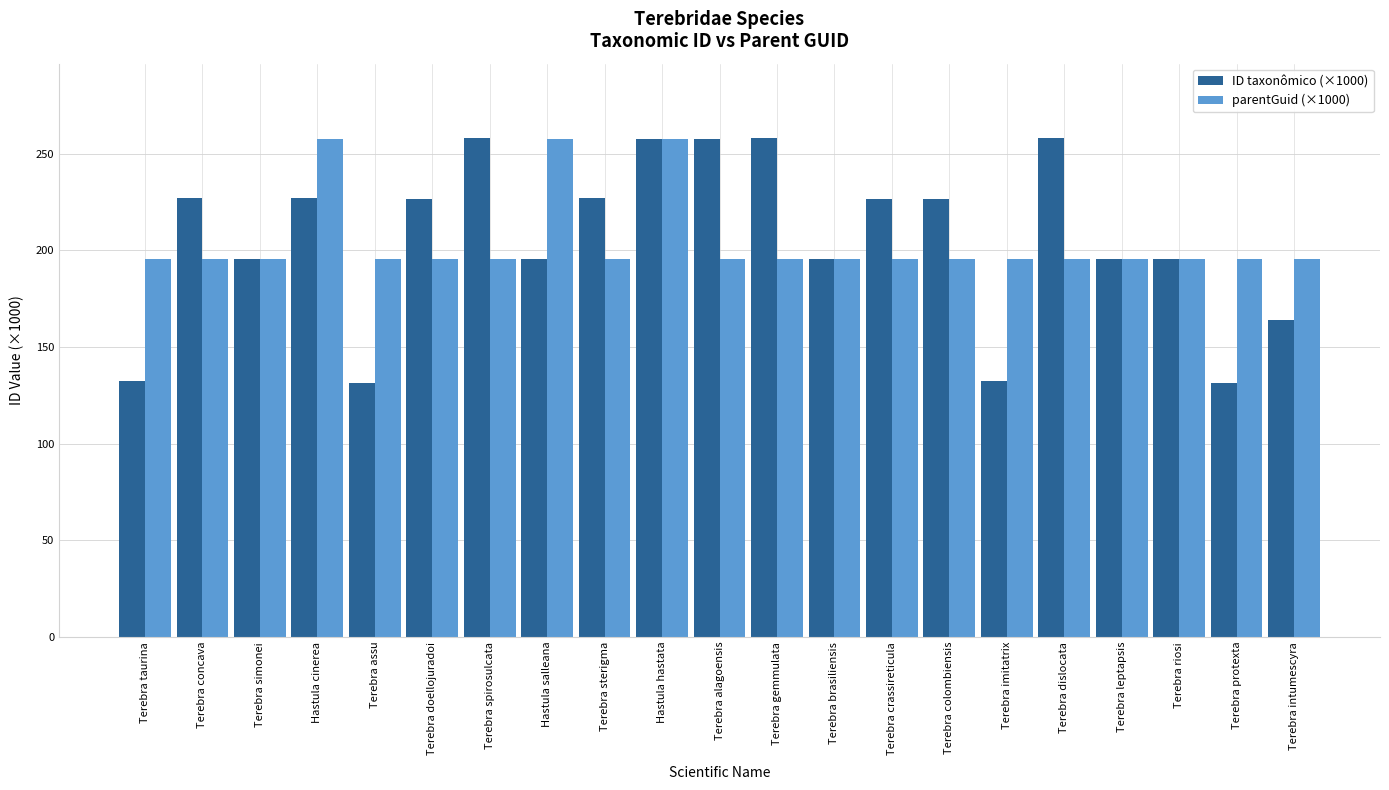

What is the total value across all series at Terebra crassireticula?

422.1